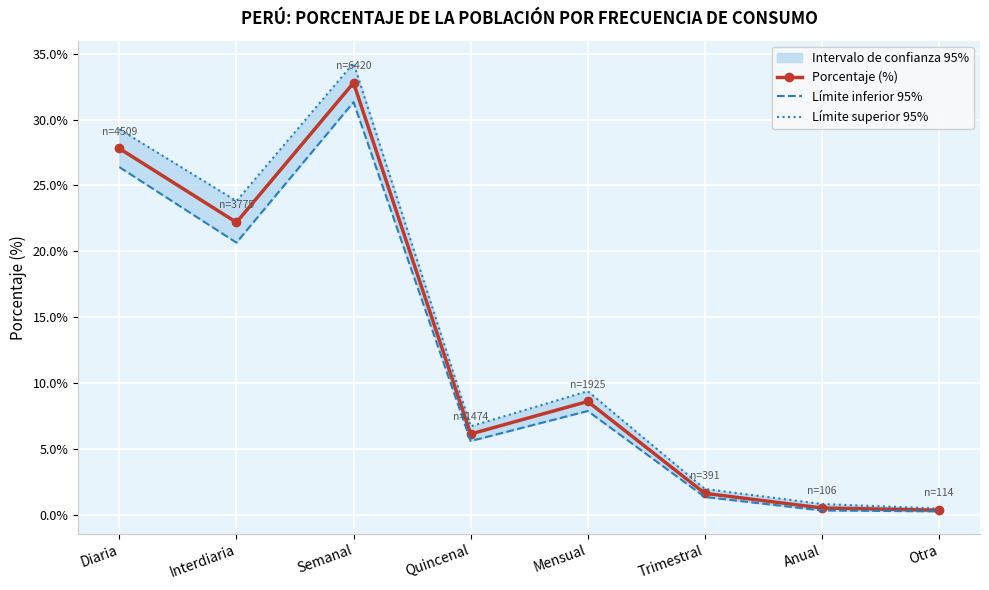

Reading right to left, extract all data points from this chart.

Porcentaje (%): 0.3	0.5	1.6	8.6	6.1	32.8	22.2	27.8
Límite inferior 95%: 0.3	0.3	1.3	7.9	5.6	31.3	20.7	26.4
Límite superior 95%: 0.5	0.8	2.0	9.4	6.7	34.3	23.8	29.3